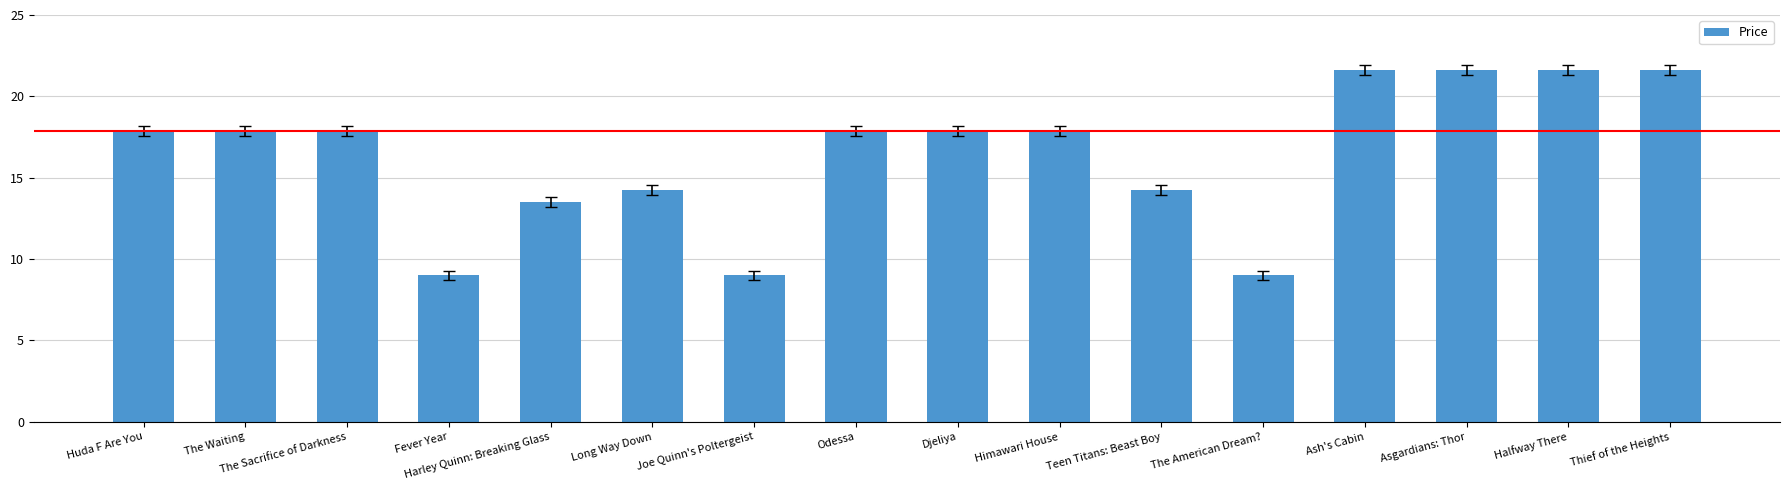

What is the greatest value displayed?

21.6